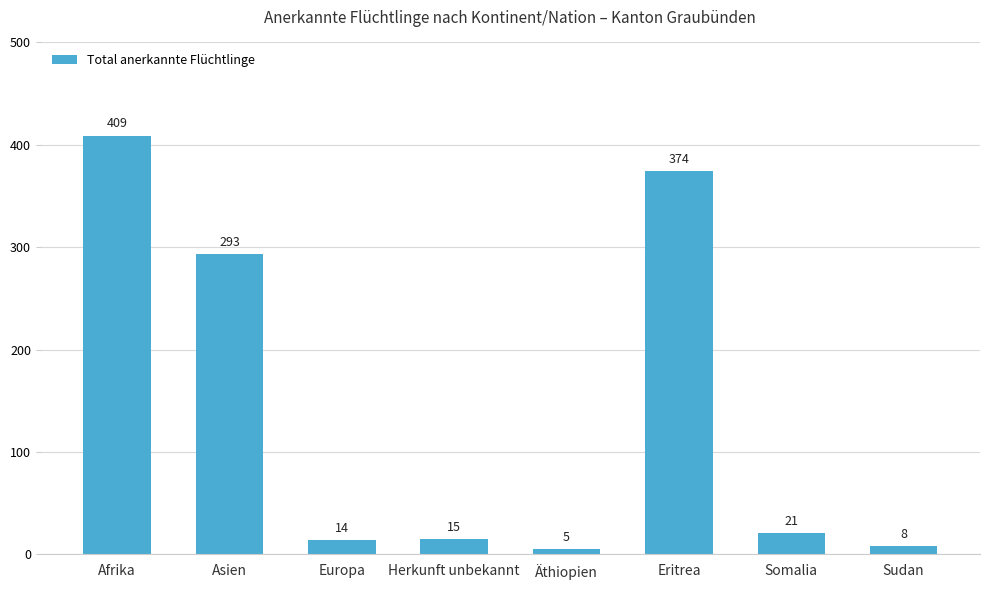

How many bars are there in total?

8